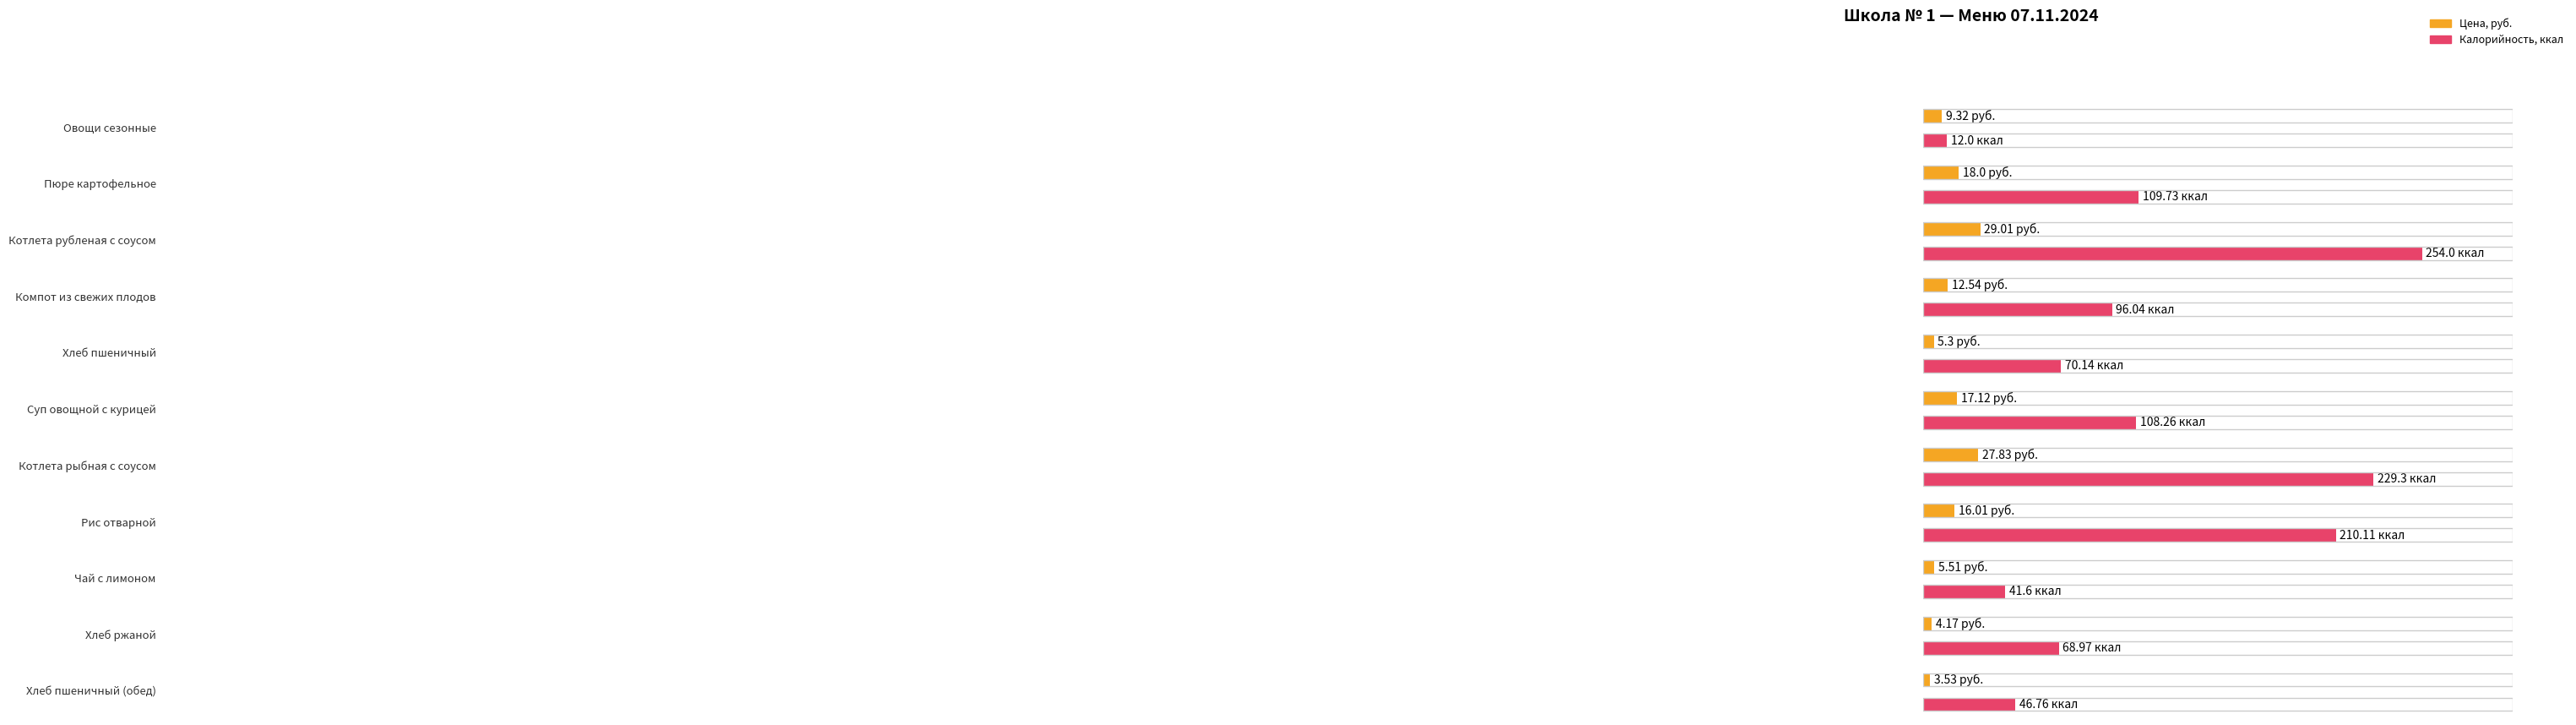

What is the ratio of the value at Рис отварной to the value at Котлета рыбная с соусом?

0.6